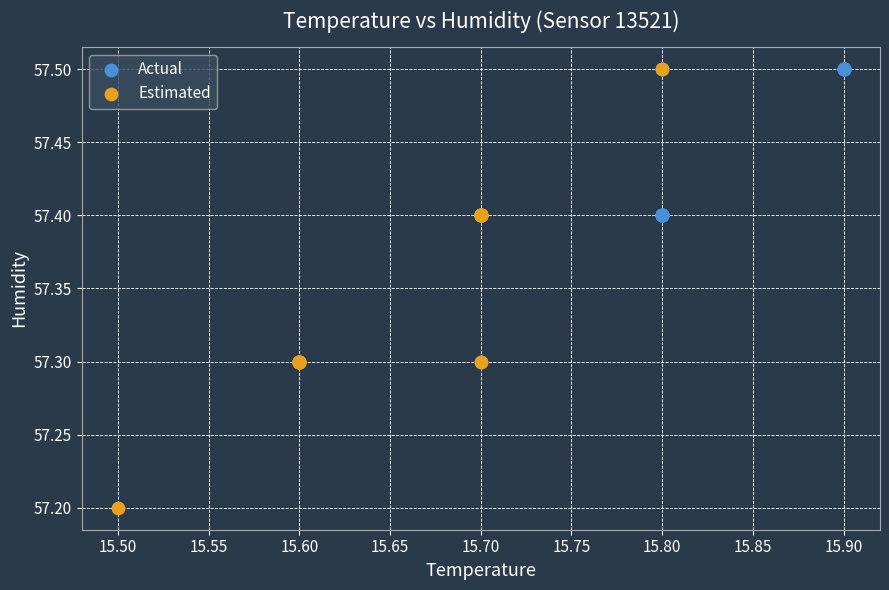

Which series has the largest Y range (max minus min)?

Estimated